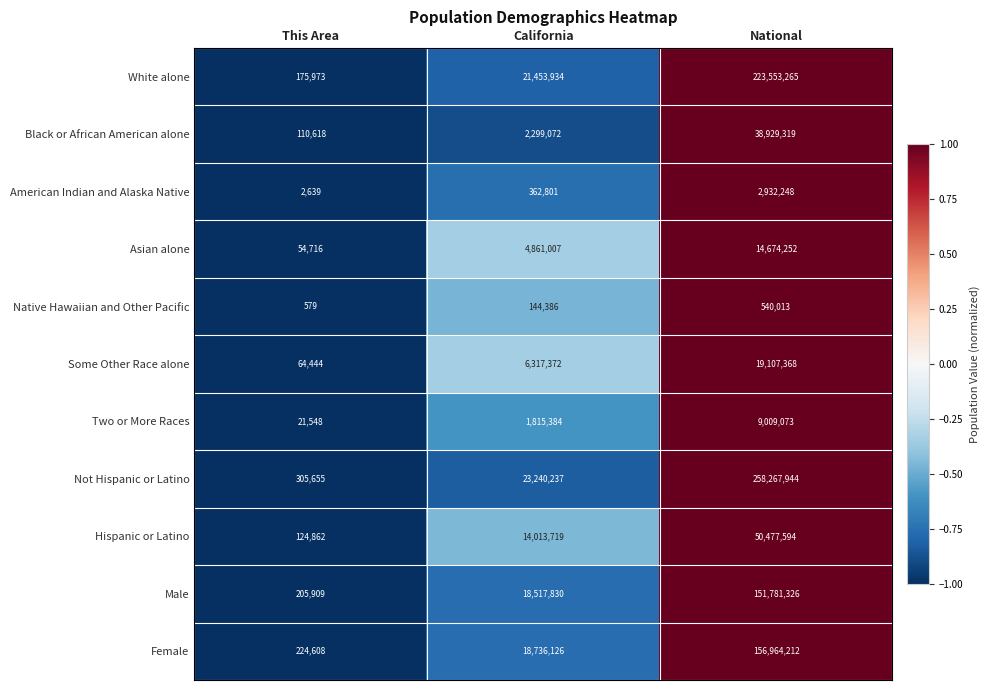

How many Hispanic or Latino values are between 124862 and 50477594?

3